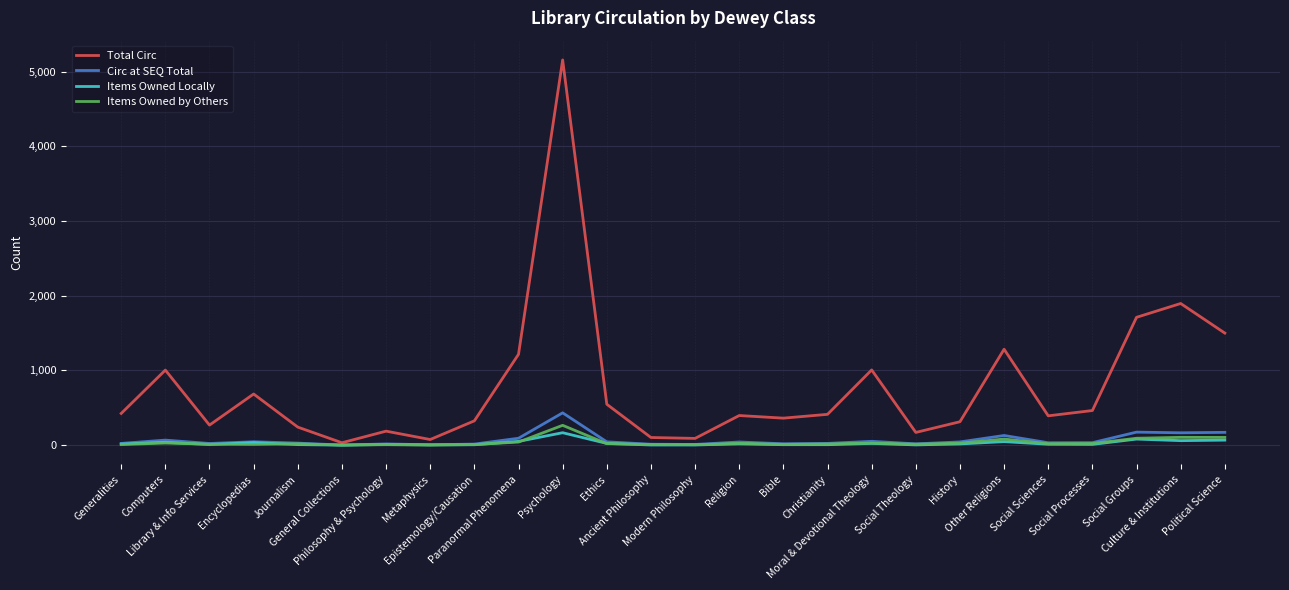

Which series has the widest spread of values?

Total Circ